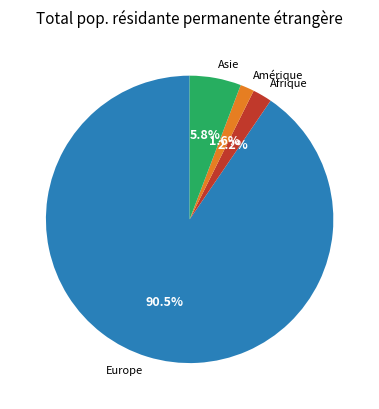

Which category has the smallest portion of the pie?

Amérique